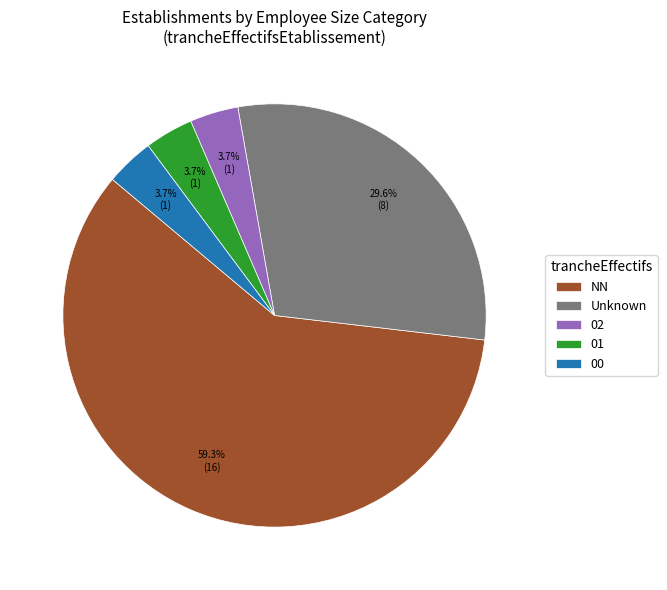

Between 02 and Unknown, which is larger?

Unknown